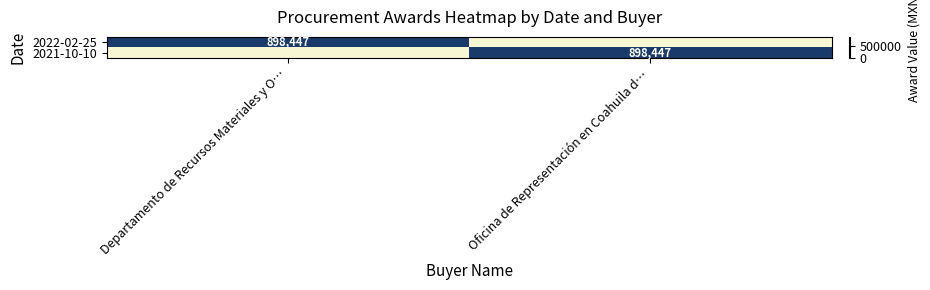

The 2021-10-10 series shows 356120 at Oficina de Representación en Coahuila d…. True or false?

False